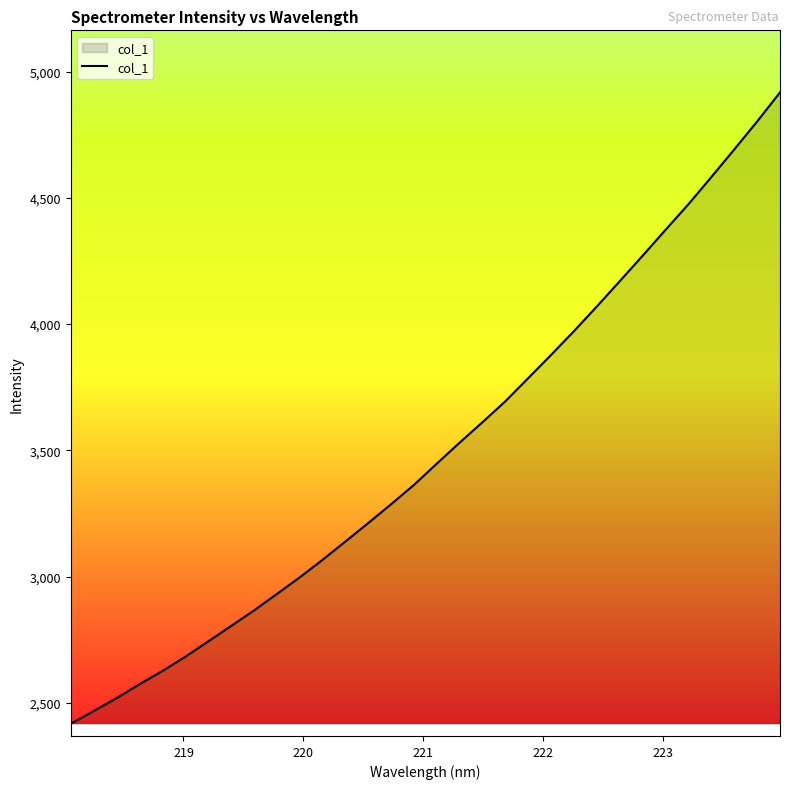

What is the difference between the second highest and second lowest values?

2334.5